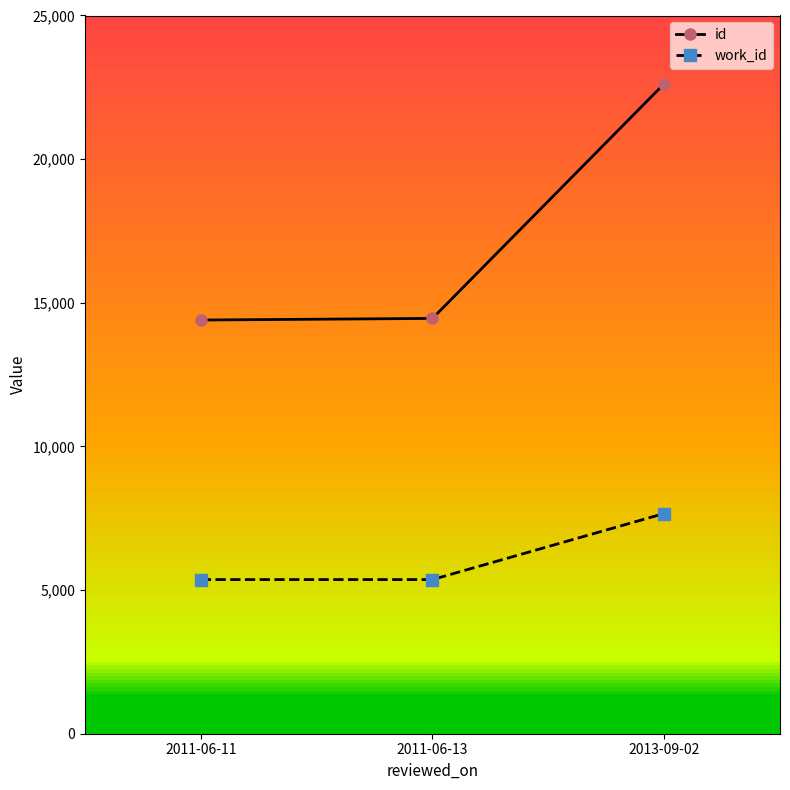

Is the value of work_id at 2011-06-11 greater than the value of id at 2013-09-02?

No